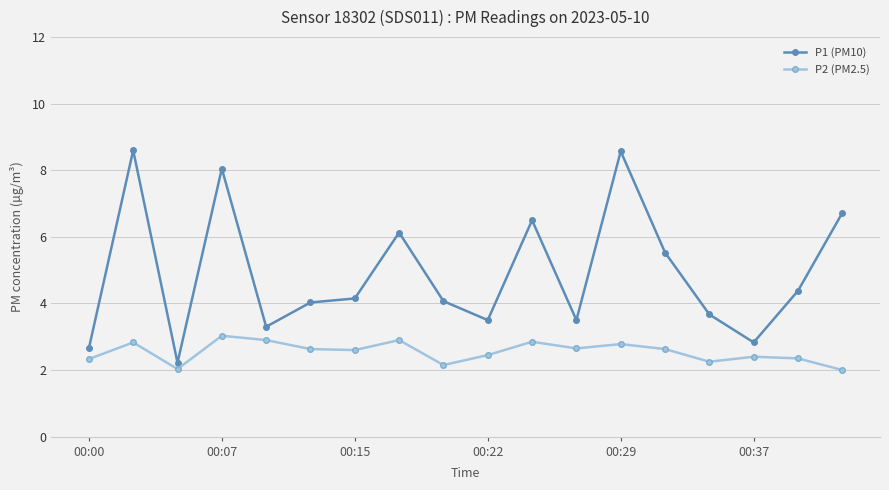

What is the difference between the maximum and minimum values in the P1 (PM10) series?

6.4